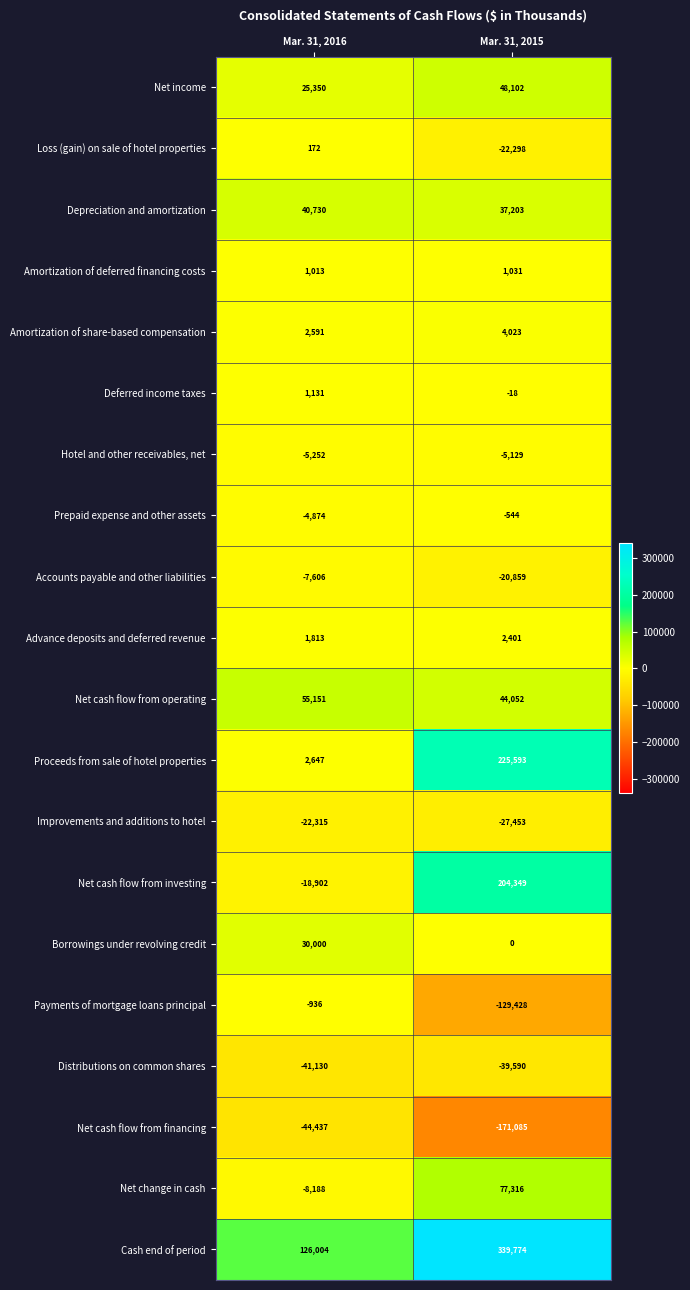

The value of Amortization of share-based compensation at Mar. 31, 2016 is 3745. True or false?

False